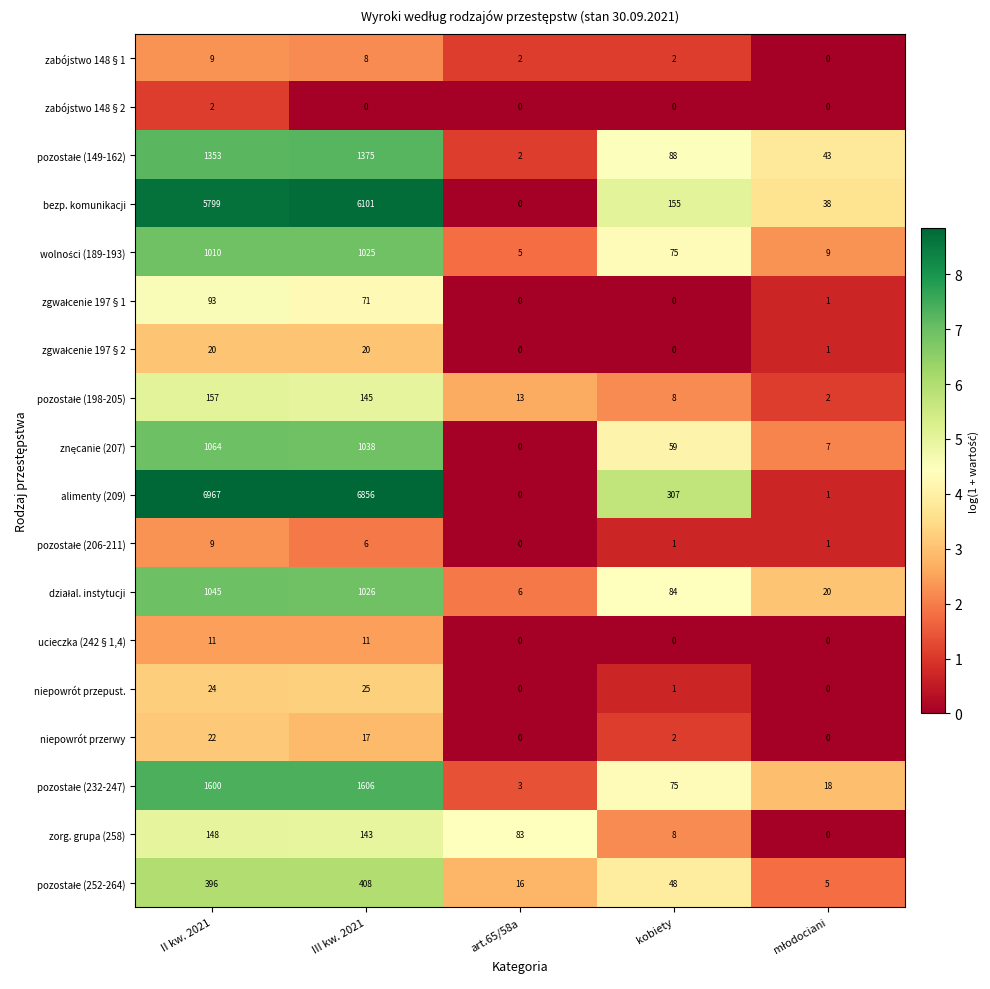

Is it true that zabójstwo 148§1 equals 3 at art.65/58a?

False